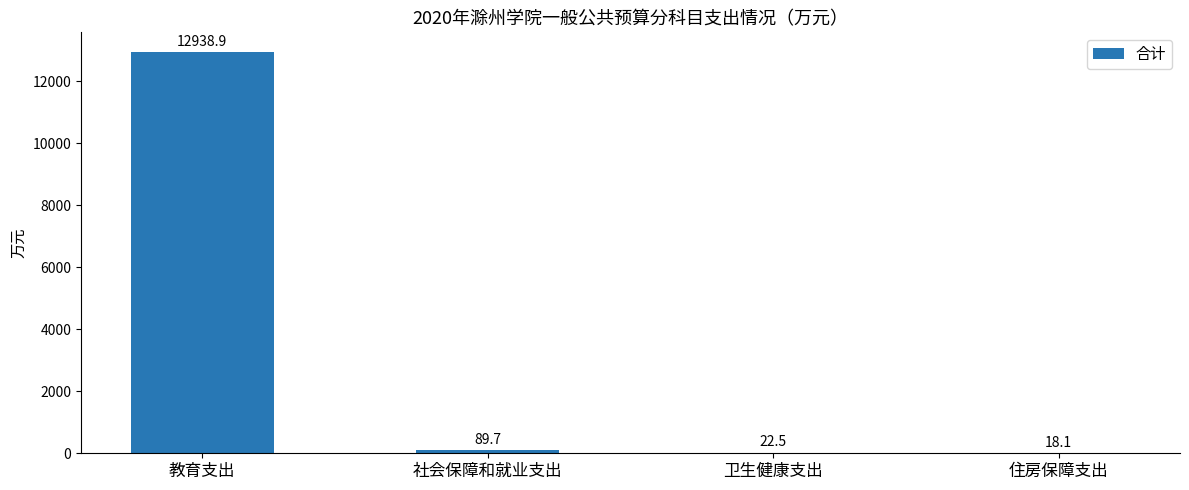

Are the bars horizontal?

No